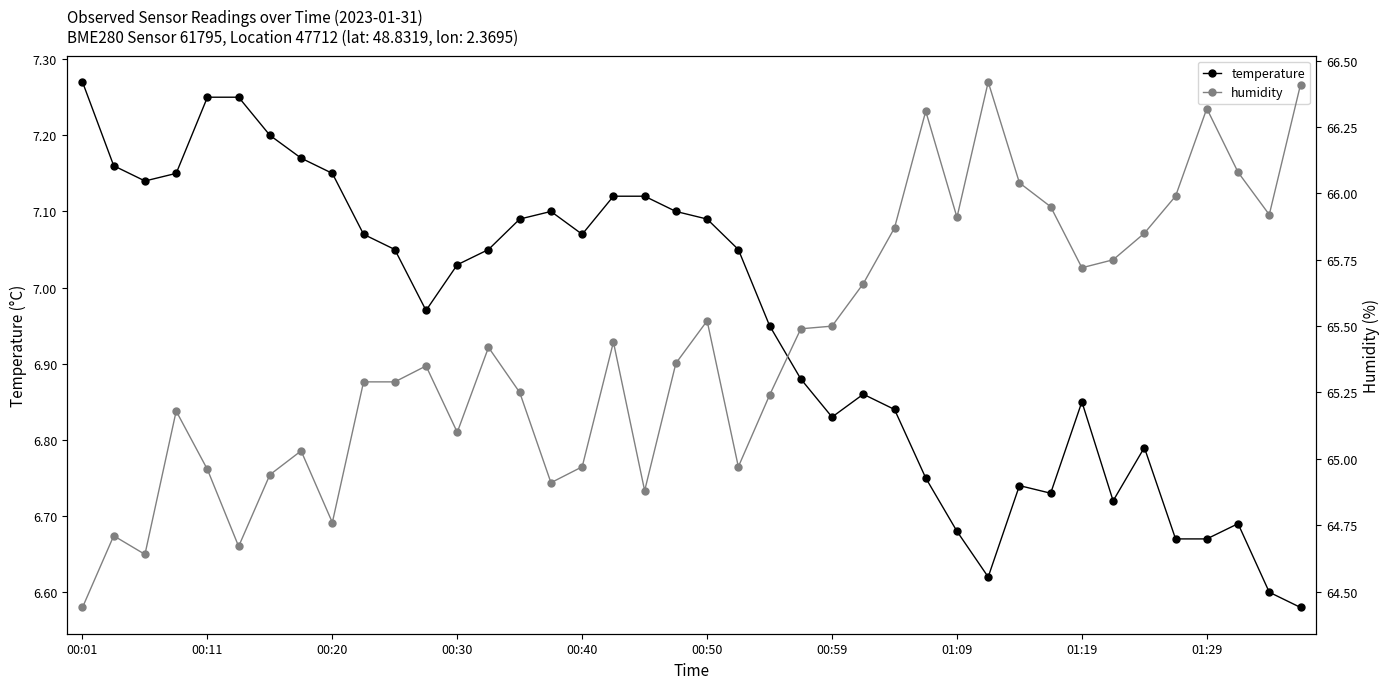

Reading left to right, extract all data points from this chart.

temperature: 7.3	7.2	7.1	7.2	7.2	7.2	7.2	7.2	7.2	7.1	7.0	7.0	7.0	7.0	7.1	7.1	7.1	7.1	7.1	7.1	7.1	7.0	7.0	6.9	6.8	6.9	6.8	6.8	6.7	6.6	6.7	6.7	6.8	6.7	6.8	6.7	6.7	6.7	6.6	6.6
humidity: 64.4	64.7	64.6	65.2	65.0	64.7	64.9	65.0	64.8	65.3	65.3	65.3	65.1	65.4	65.2	64.9	65.0	65.4	64.9	65.4	65.5	65.0	65.2	65.5	65.5	65.7	65.9	66.3	65.9	66.4	66.0	66.0	65.7	65.8	65.8	66.0	66.3	66.1	65.9	66.4